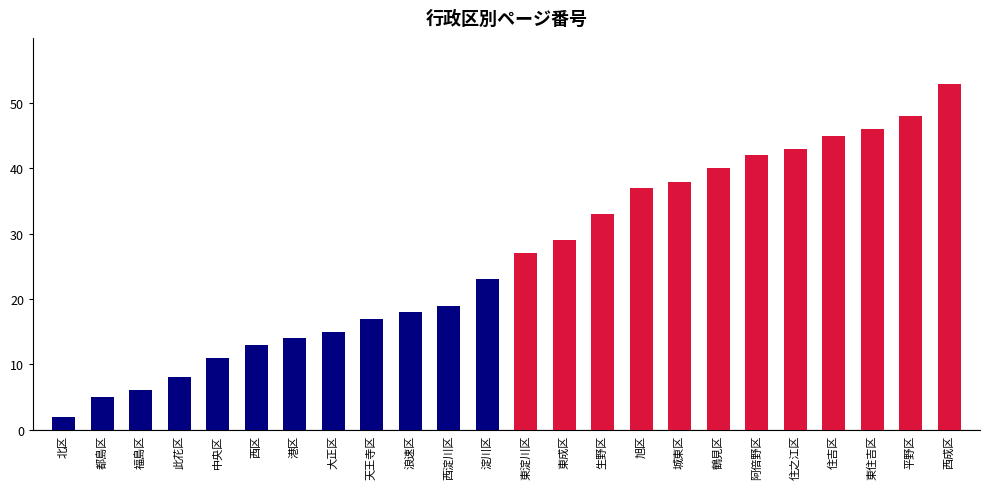

Count the number of data series in this chart.

1